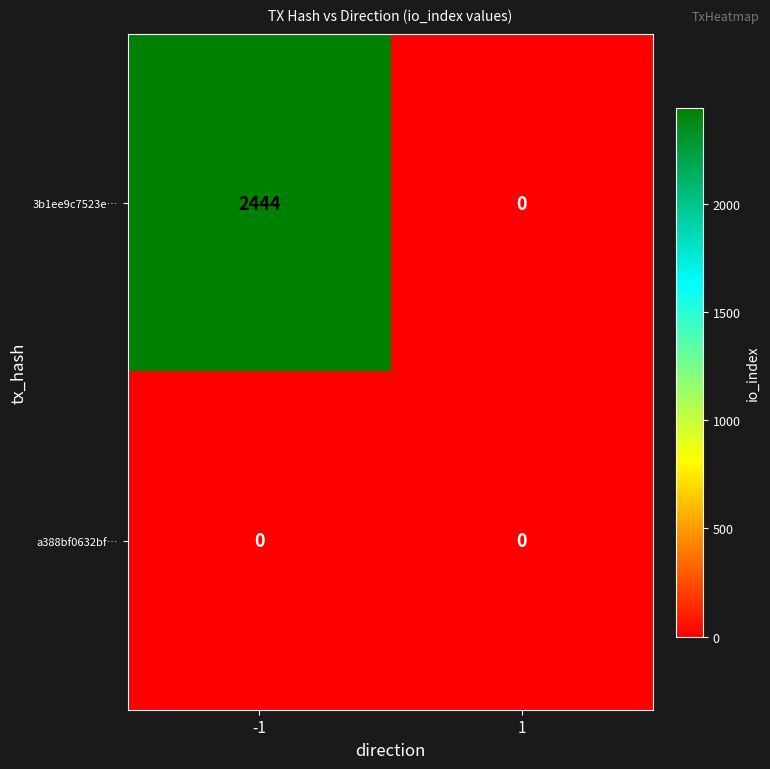

What is the average value of the 3b1ee9c7523e… series?

1222